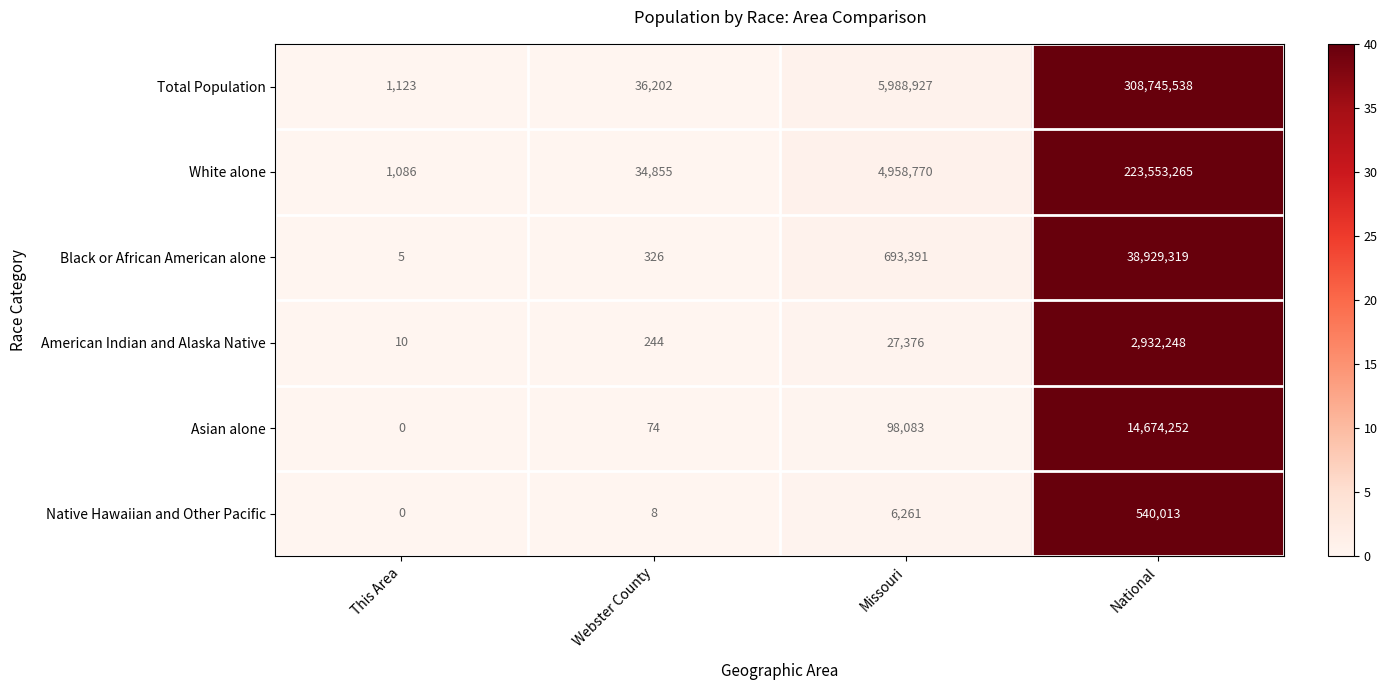

At which label is Asian alone closest to 7337126?

Missouri